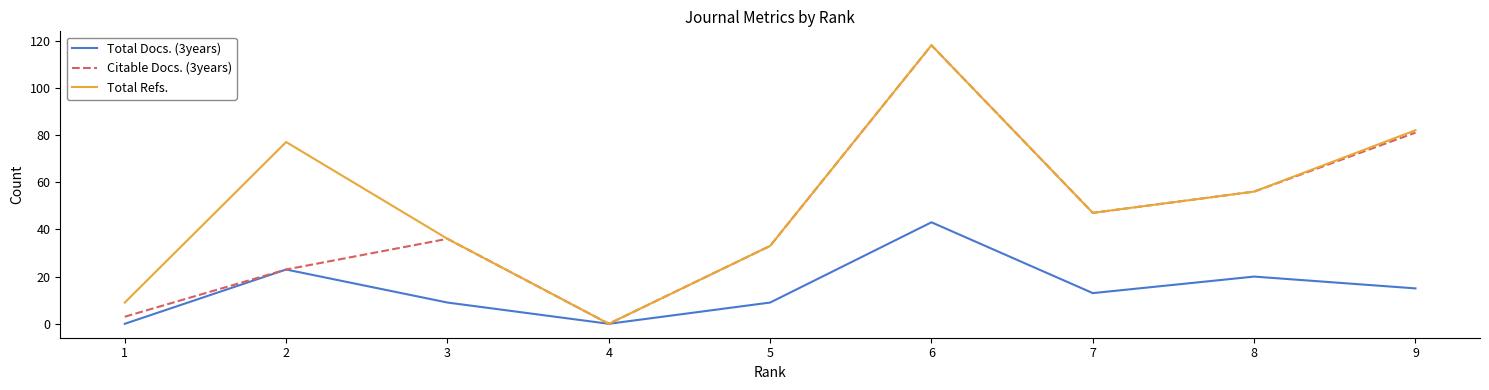

What are all the series names shown in the legend?

Total Docs. (3years), Citable Docs. (3years), Total Refs.